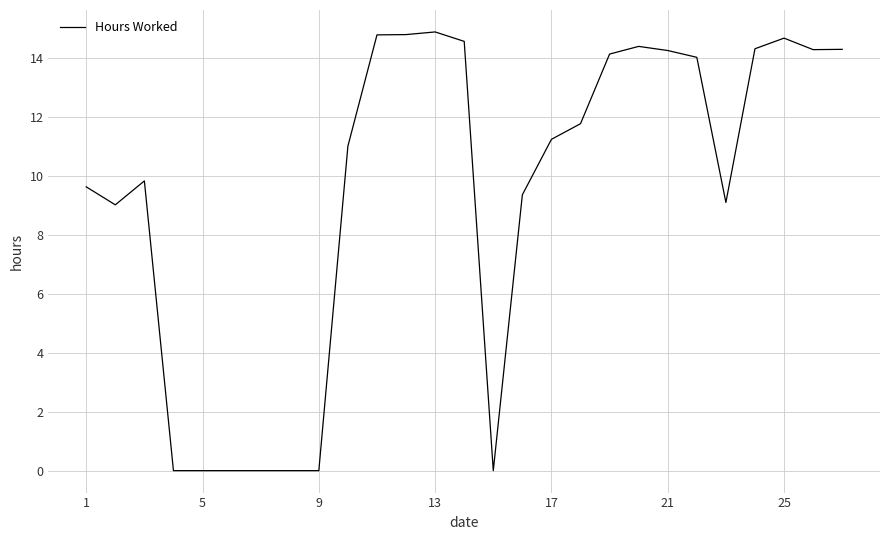

What is the difference between the maximum and minimum values?

14.9